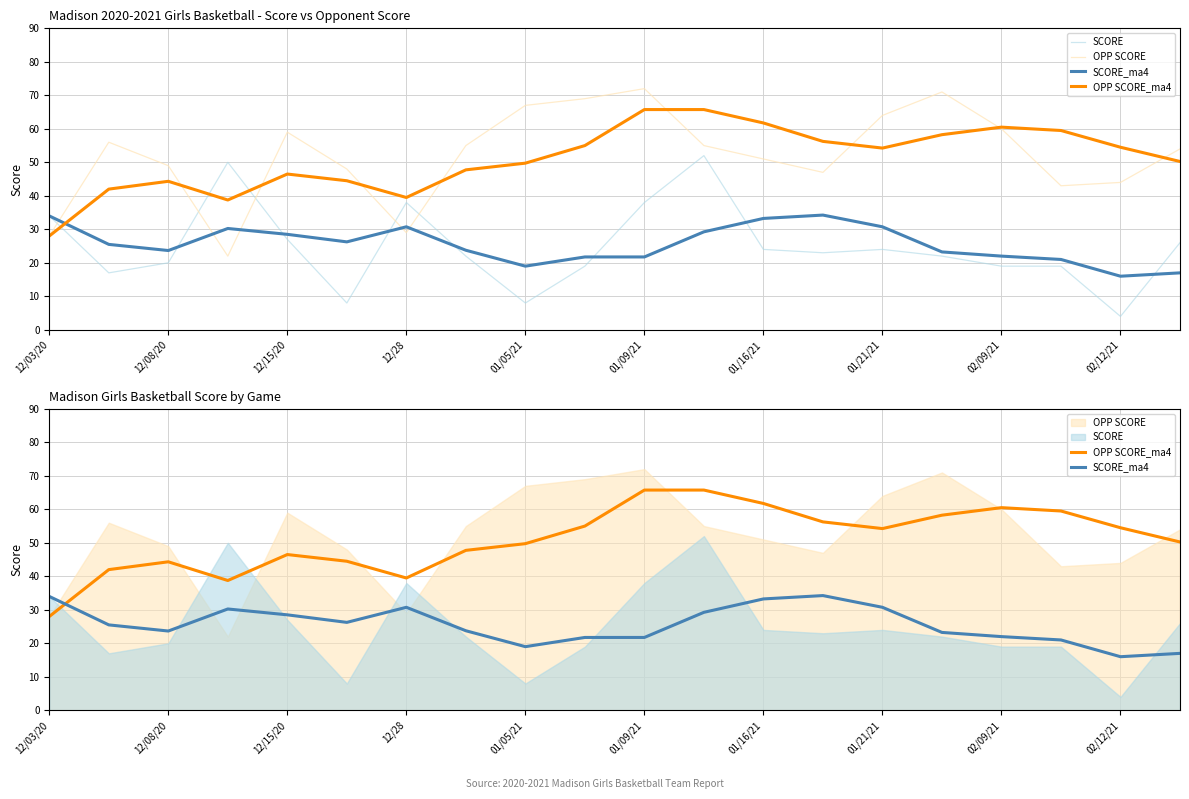

What is the value of the SCORE point at the 8th from the left?

22.0